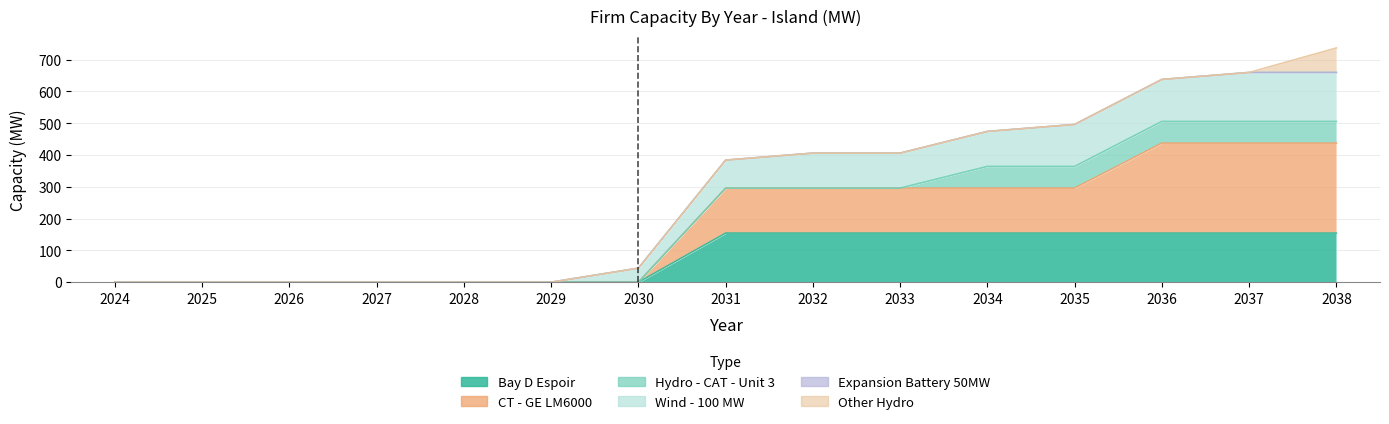

What is the difference between the second highest and second lowest values in the Bay D Espoir series?

154.4